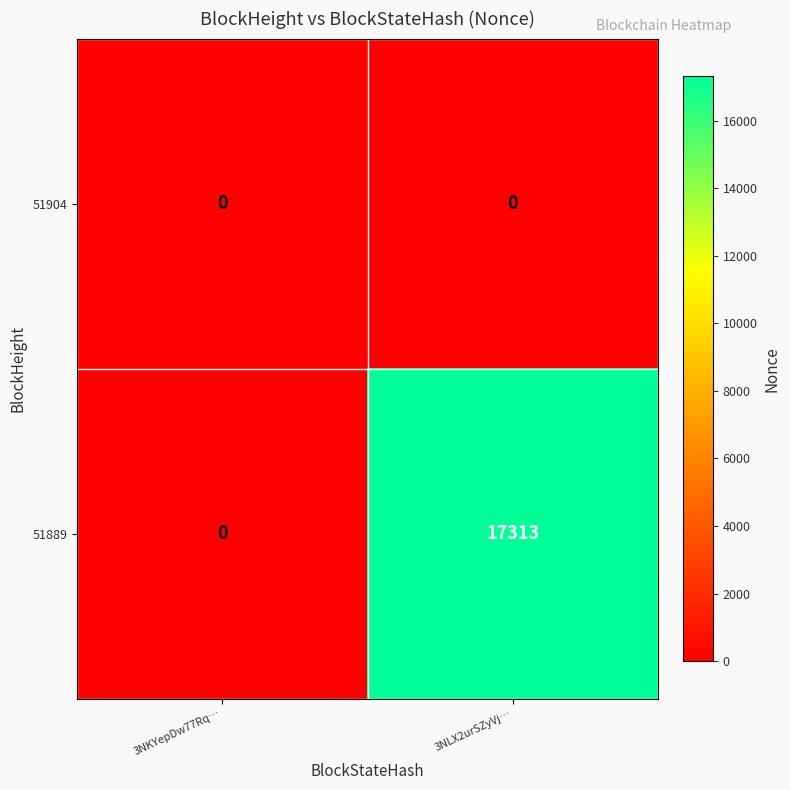

Reading left to right, extract all data points from this chart.

51904: 0	0
51889: 0	17313